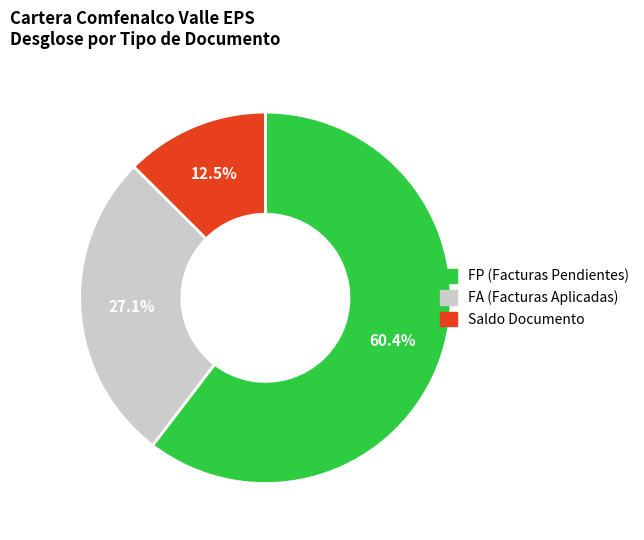

To the nearest percent, what is the combined percentage of Saldo and FA?

40%